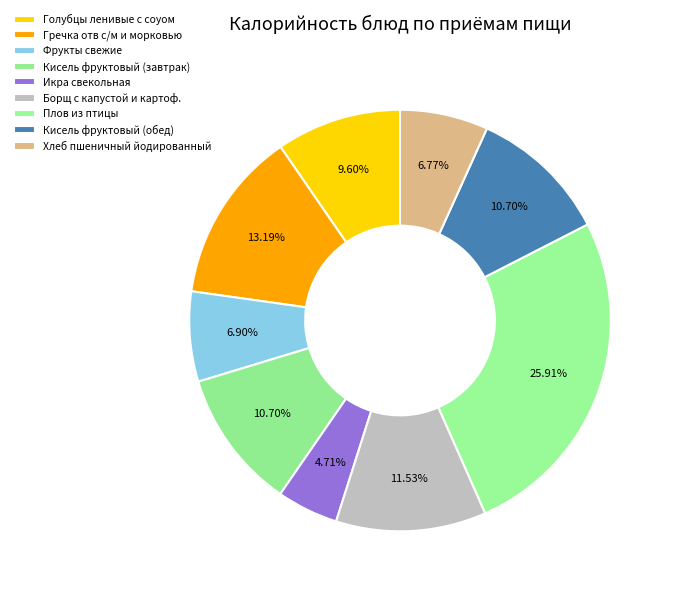

True or false: Фрукты свежие accounts for 7% of the total.

True